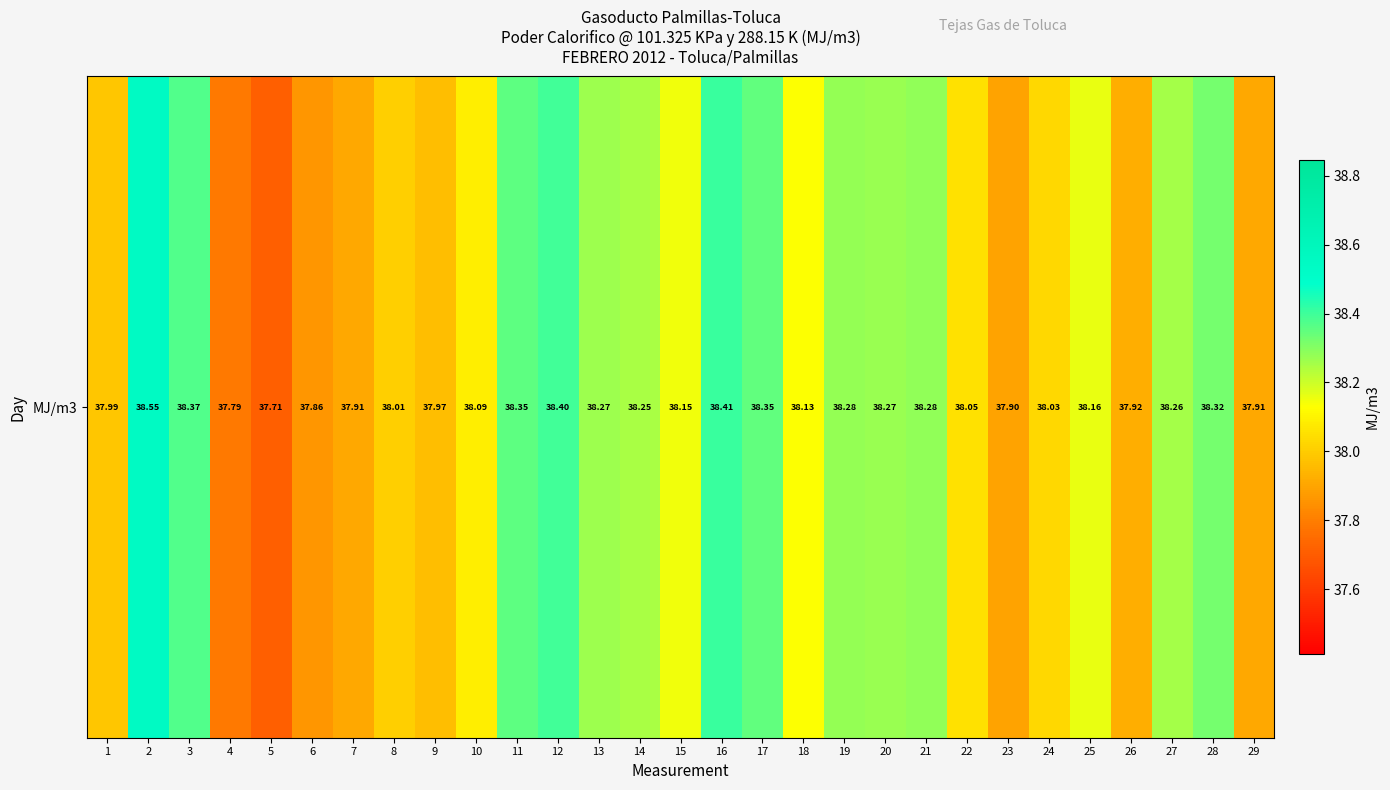

Between 2 and 25, which is larger?

2